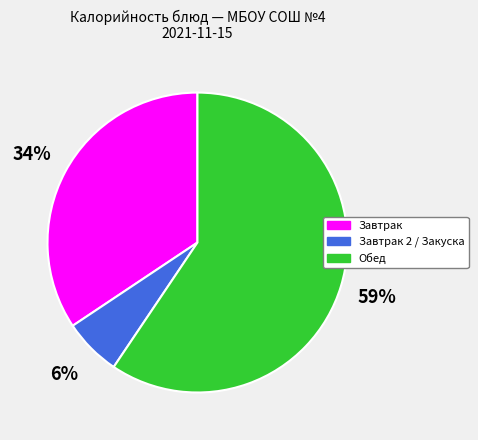

Does any single category account for the majority?

Yes